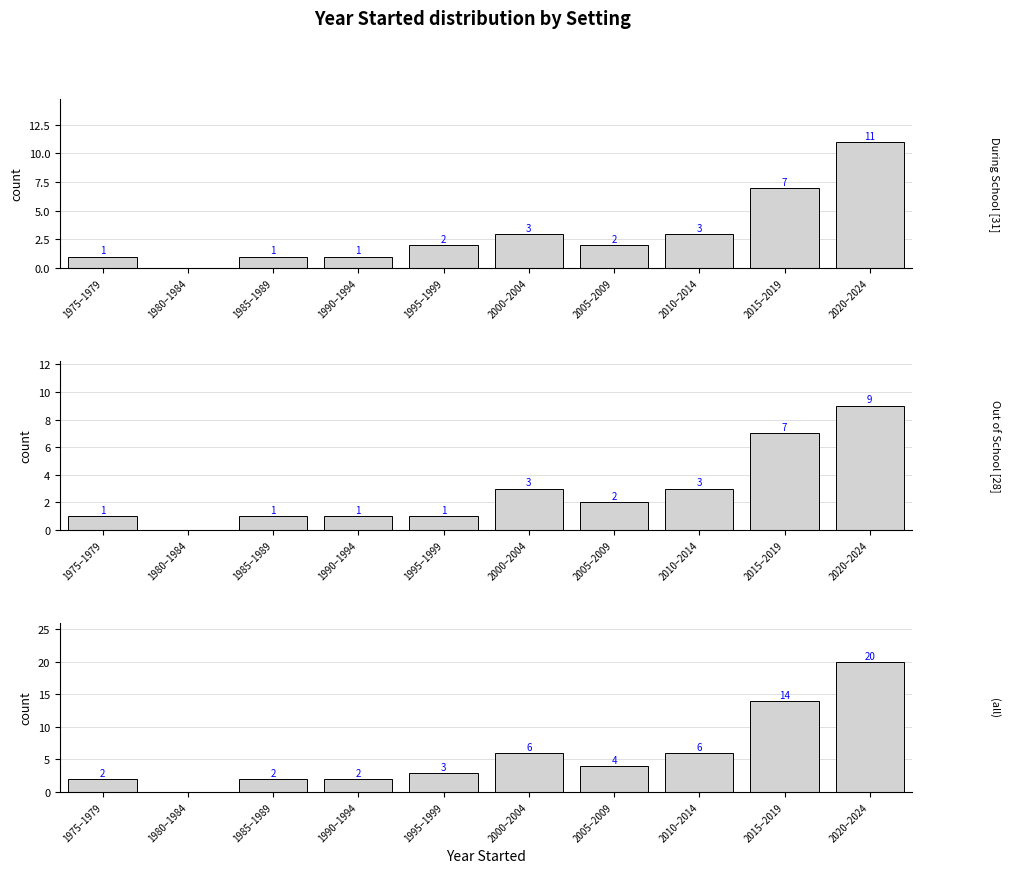

At how many categories does at least one series exceed 17?

1